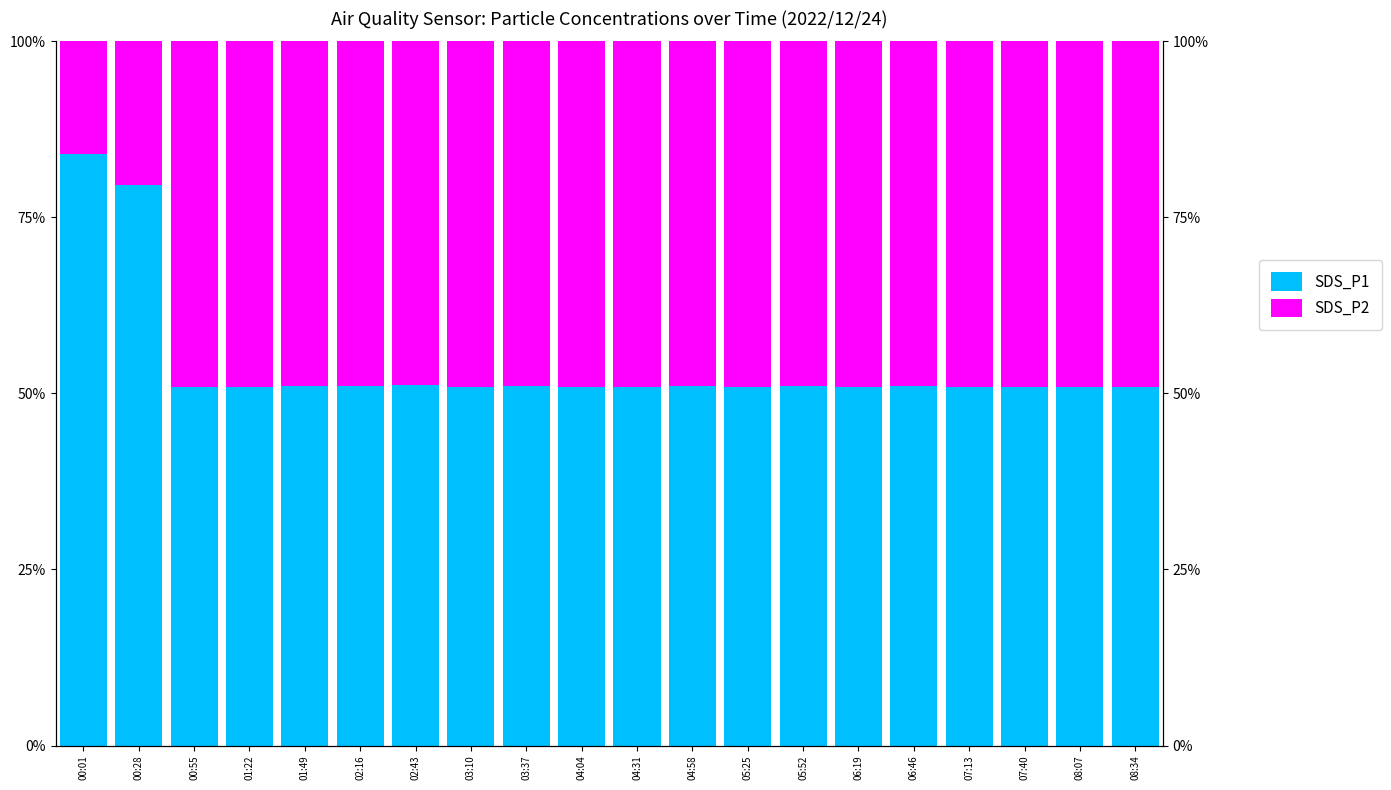

At how many categories does at least one series exceed 42?

20